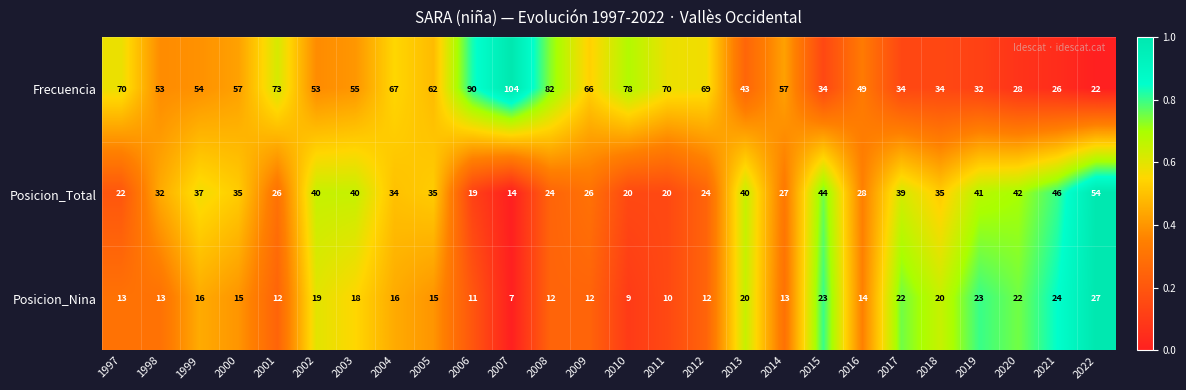

What value does the Posicion_Total series have at 2005, to the nearest 5?

35